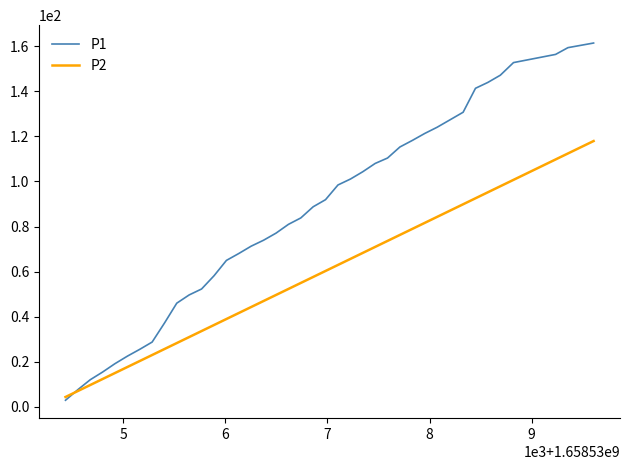

What is the highest value of the P2 series?

117.9